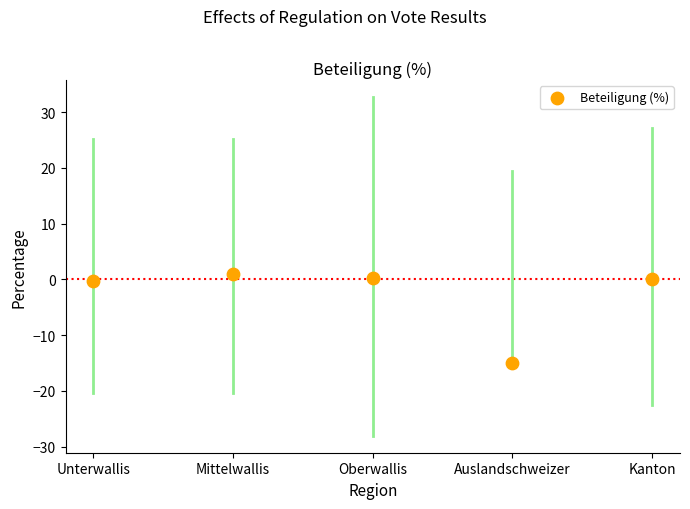

What is the range of Y values (max minus min)?

16.1